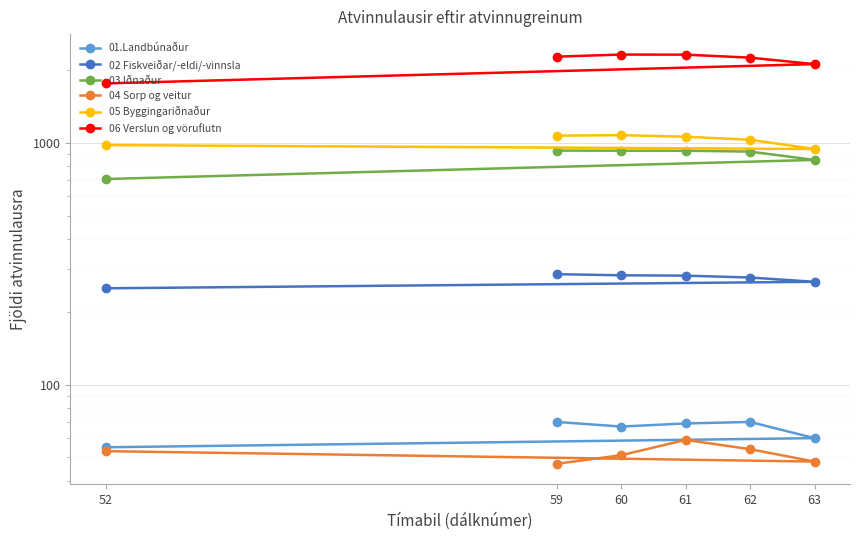

At which category is the sum across all series the highest?

60